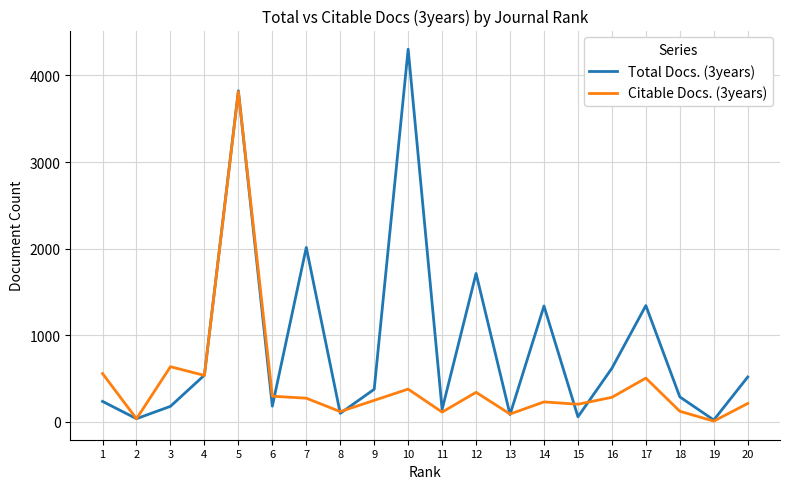

Rank the series by their maximum value, from lowest to highest.

Citable Docs. (3years), Total Docs. (3years)